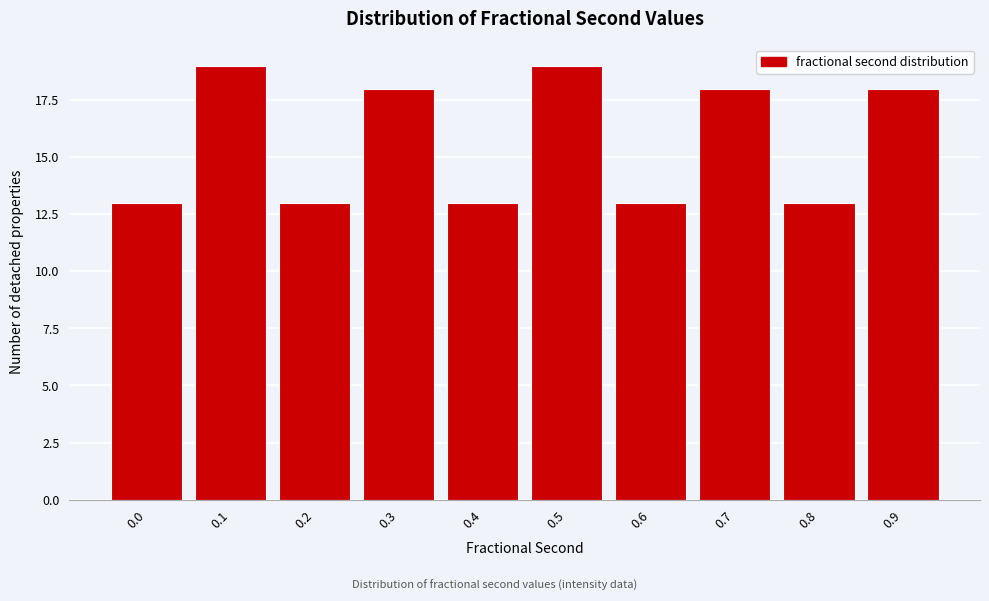

Reading left to right, transcribe all the data shown in this chart.

0.0=13	0.1=19	0.2=13	0.3=18	0.4=13	0.5=19	0.6=13	0.7=18	0.8=13	0.9=18